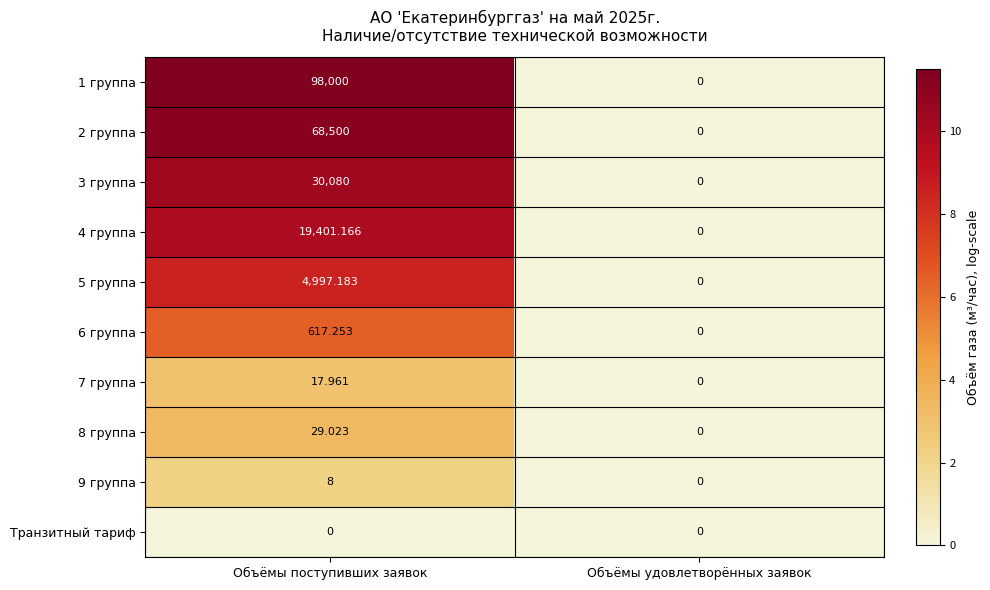

Which series has the widest spread of values?

1 группа